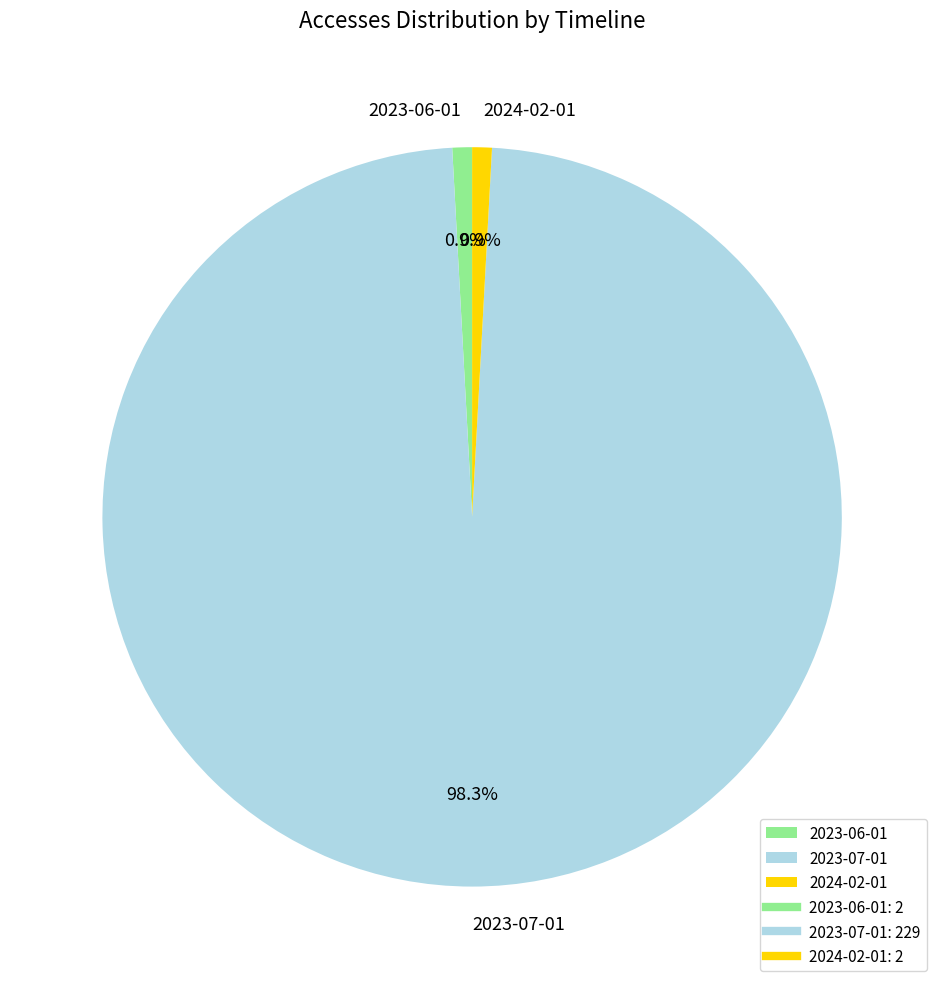

True or false: 2024-02-01 accounts for 1% of the total.

True